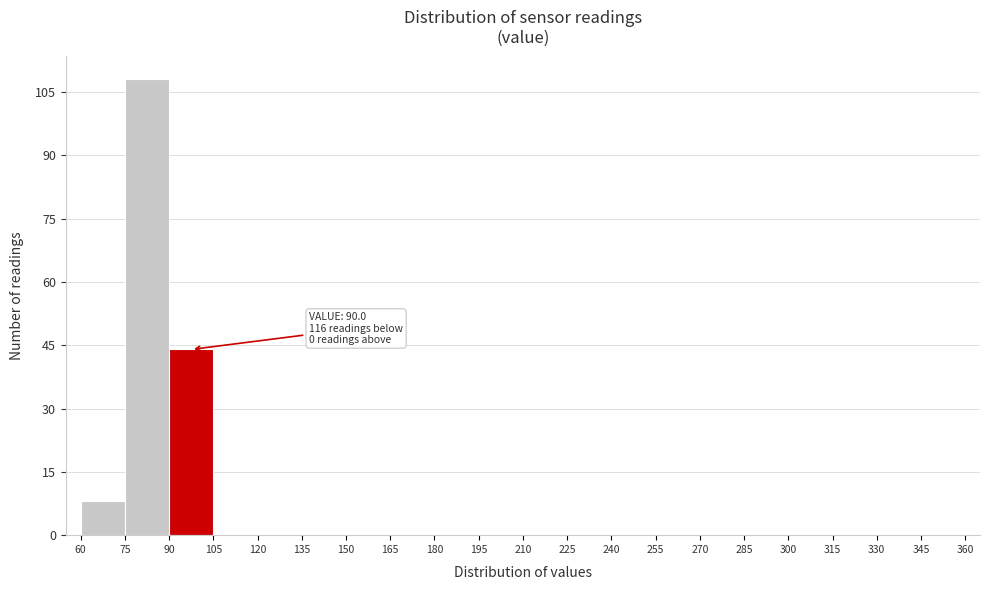

Over which range of the x-axis is the bar tallest?

75 to 90